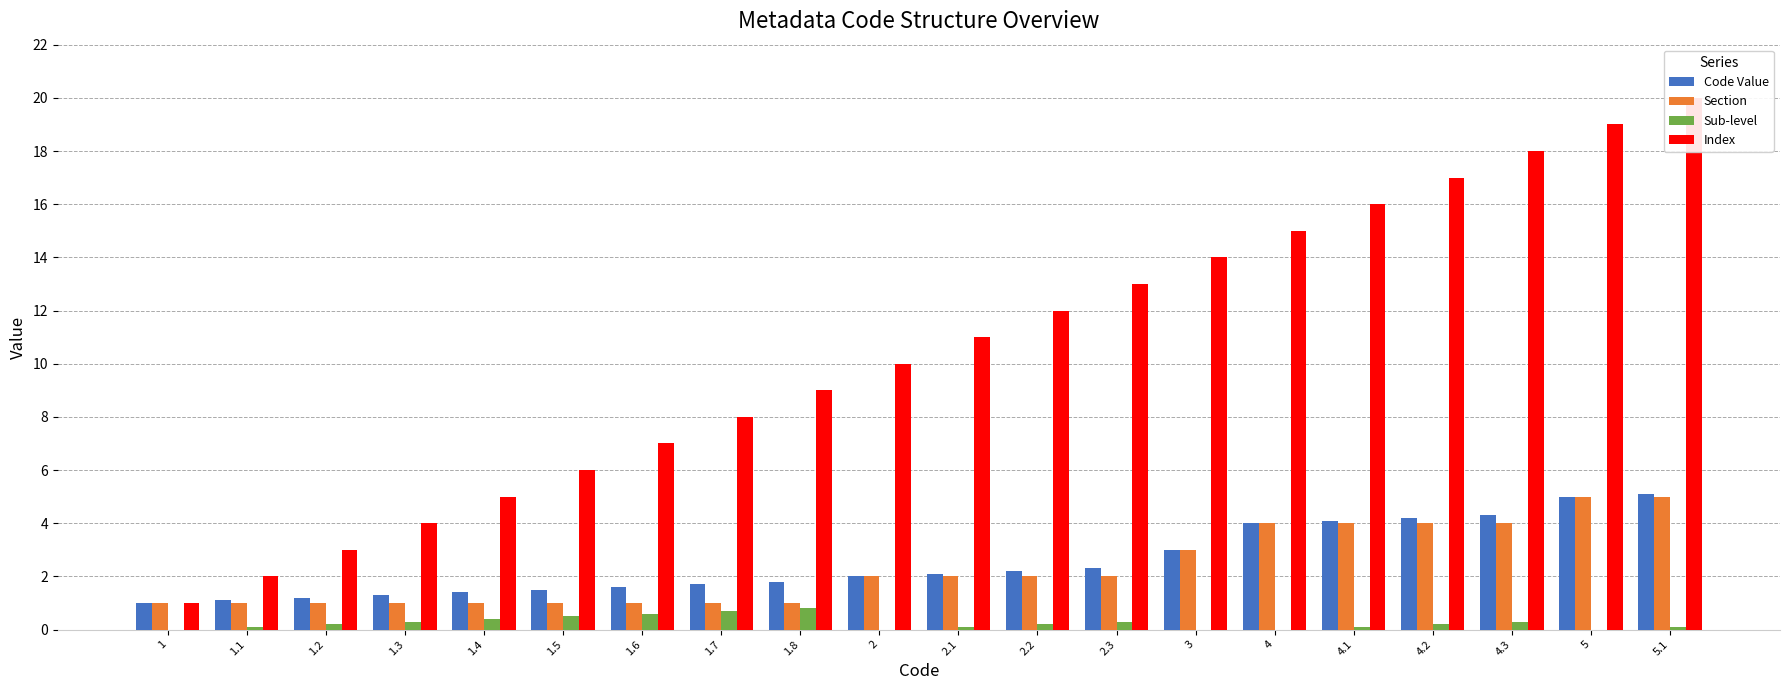

What is the difference between the Section values at 5 and 2.3?

3.0